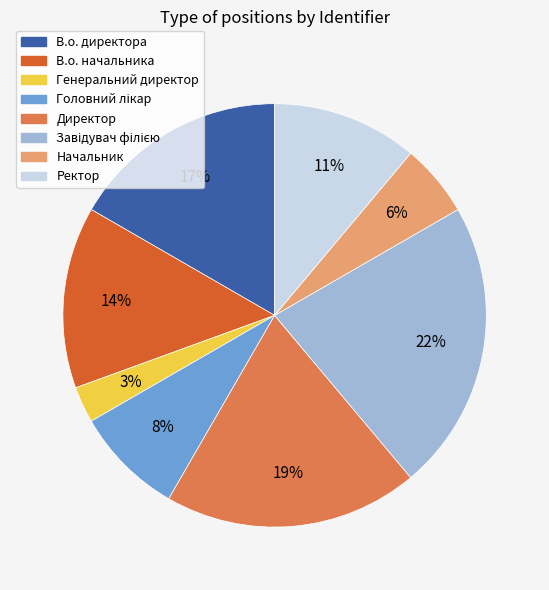

To the nearest percent, what percentage of the pie is В.о. директора?

17%